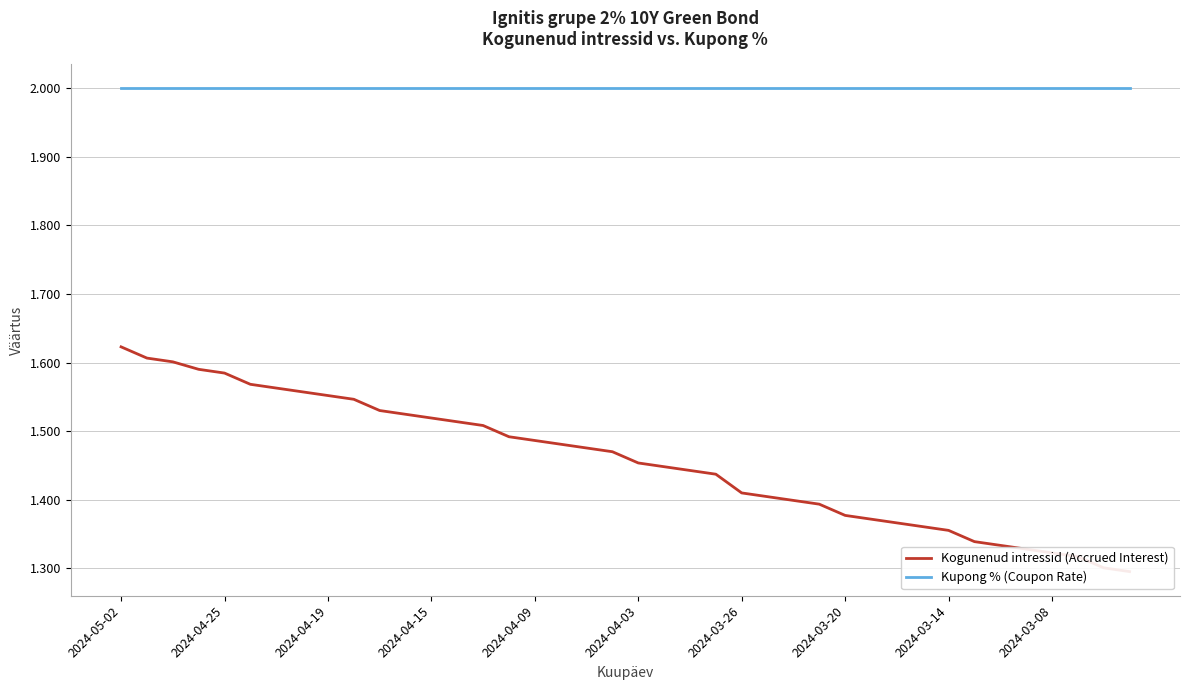

Rank the categories by Kupong % (Coupon Rate) value from lowest to highest.

2024-05-02, 2024-04-25, 2024-04-19, 2024-04-15, 2024-04-09, 2024-04-03, 2024-03-26, 2024-03-20, 2024-03-14, 2024-03-08, 10, 11, 12, 13, 14, 15, 16, 17, 18, 19, 20, 21, 22, 23, 24, 25, 26, 27, 28, 29, 30, 31, 32, 33, 34, 35, 36, 37, 38, 39